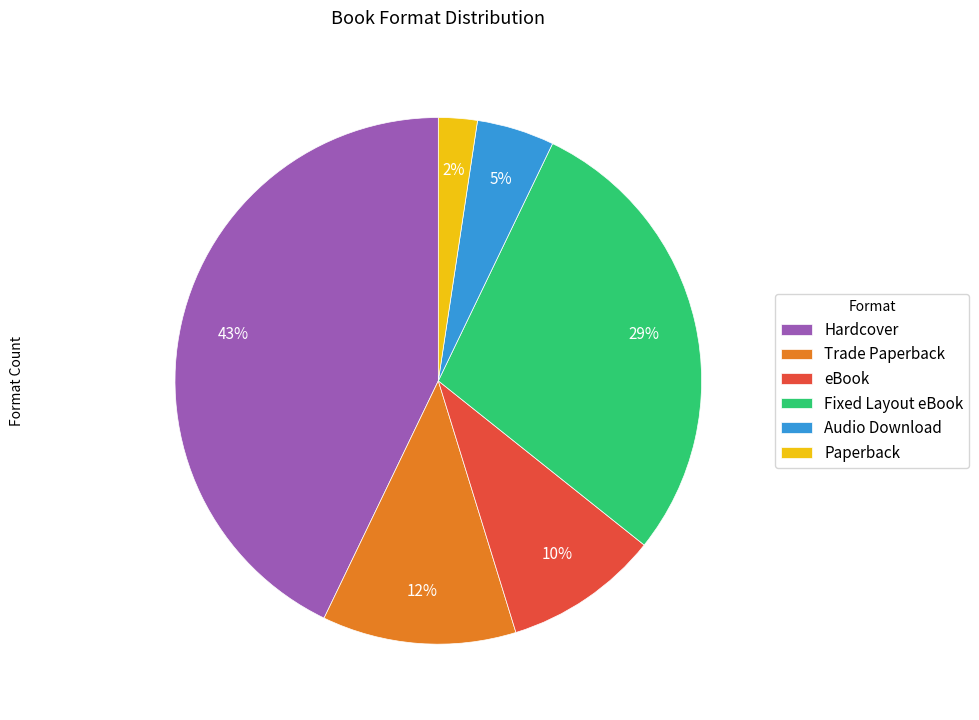

Is the sum of Hardcover and Trade Paperback greater than half?

Yes